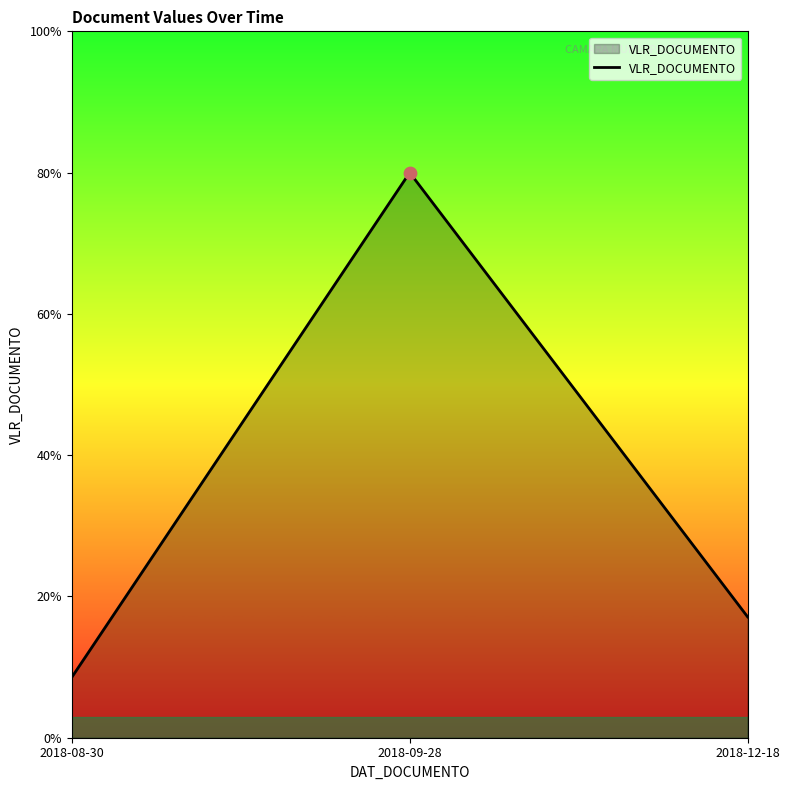

What is the change in value from 2018-08-30 to 2018-09-28?

+71.4